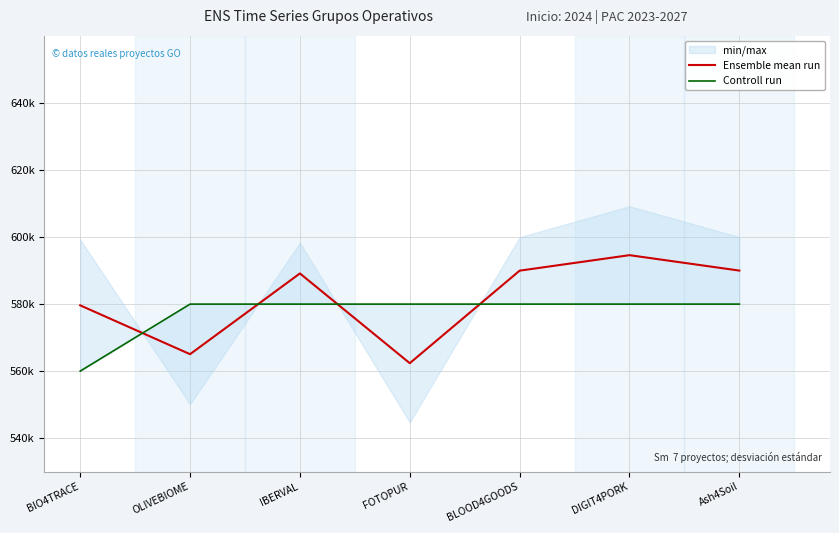

After their last crossing, which series has the higher values: Controll run or Ensemble mean run?

Ensemble mean run